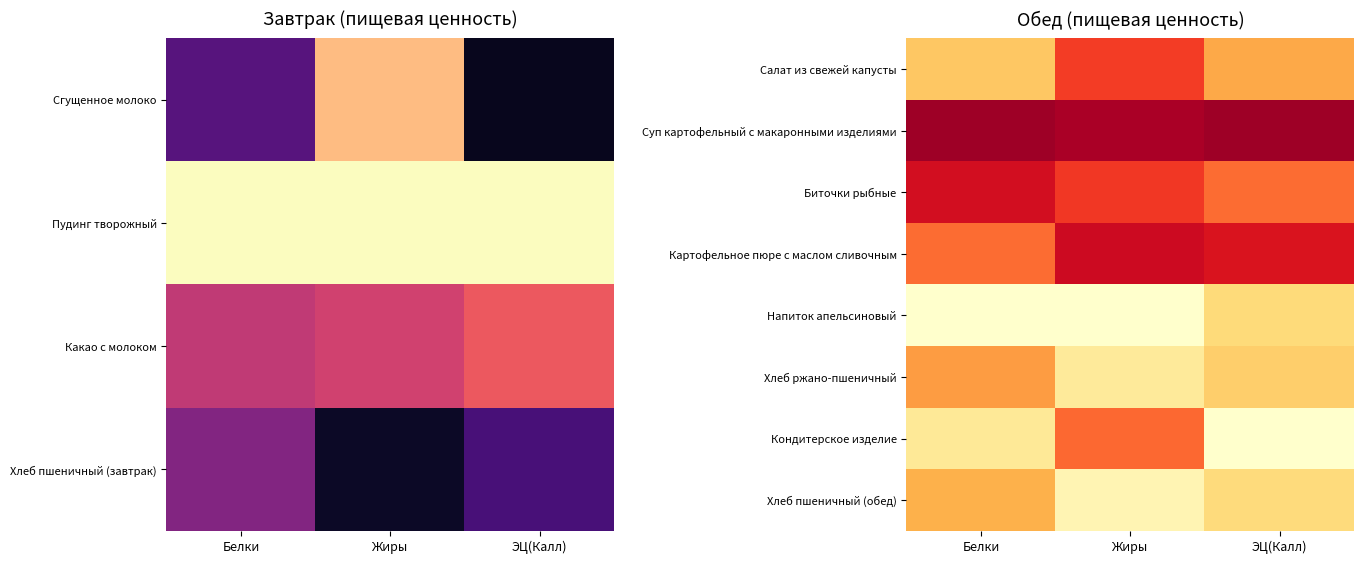

Which category has the highest value in the Кондитерское изделие series?

Жиры